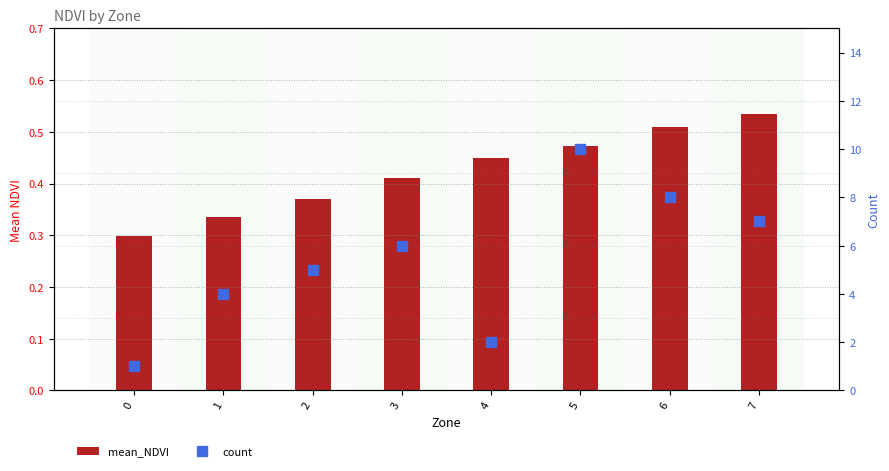

What is the maximum value shown in the chart?

10.0